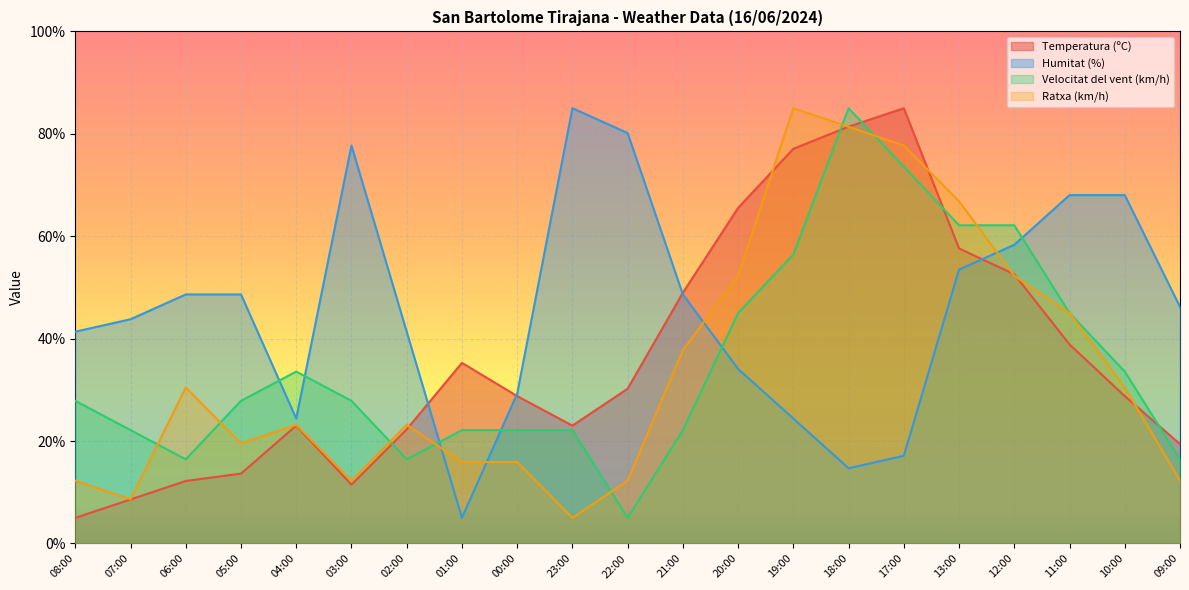

What are all the series names shown in the legend?

Temperatura (ºC), Humitat (%), Velocitat del vent (km/h), Ratxa (km/h)